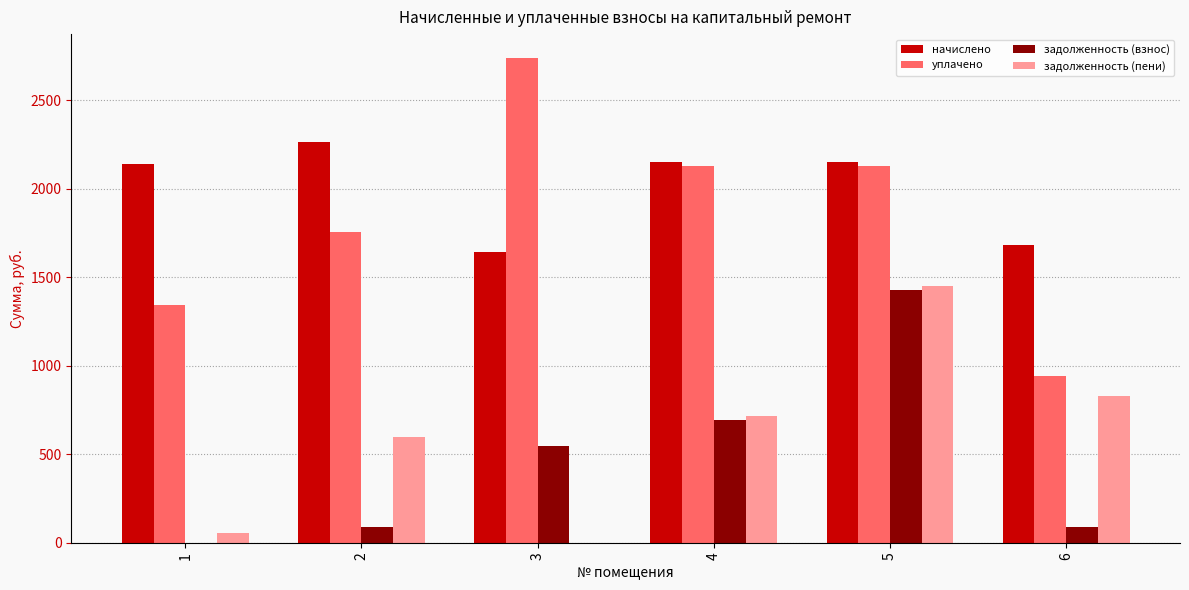

Which series changed the most between 1 and 3?

уплачено